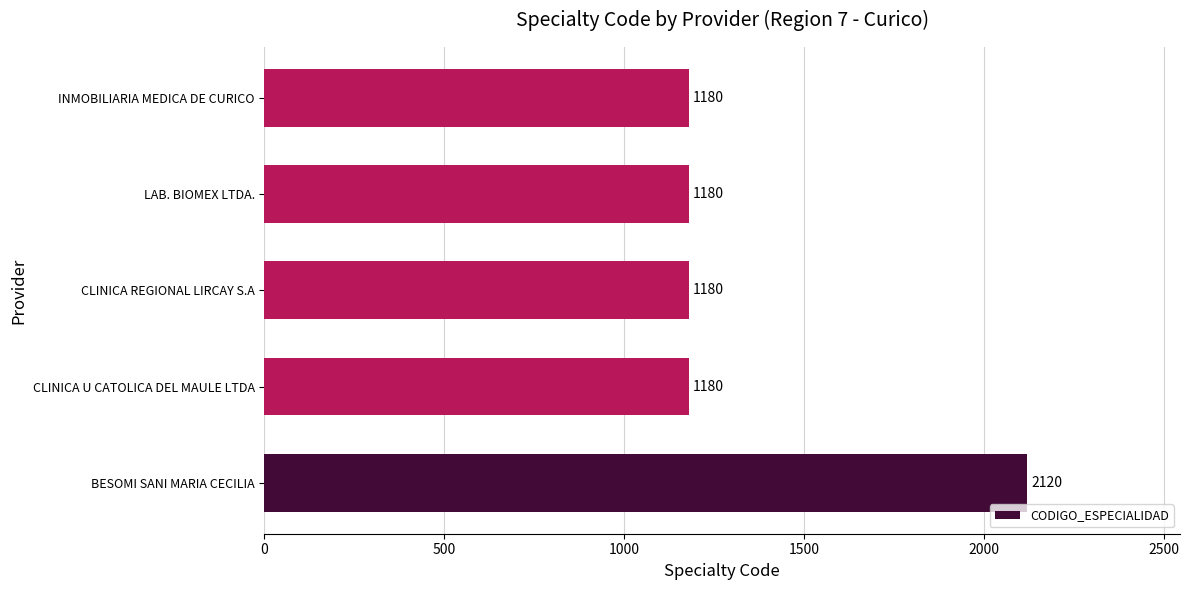

What is the maximum value shown in the chart?

2120